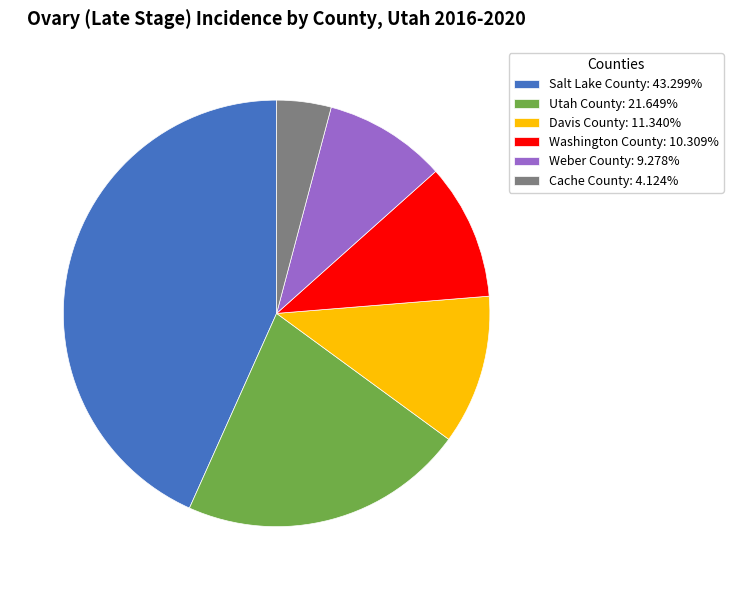

How many segments does this pie chart have?

6